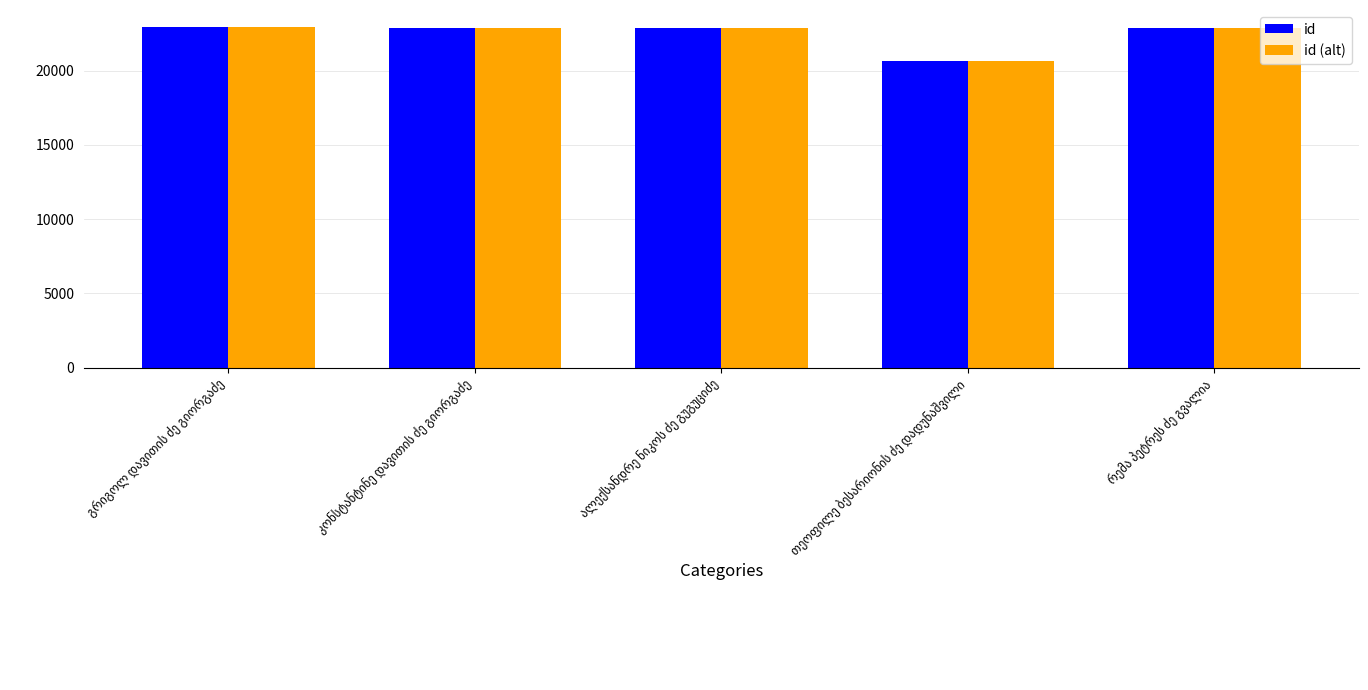

What is the average value of the id (alt) series?

22462